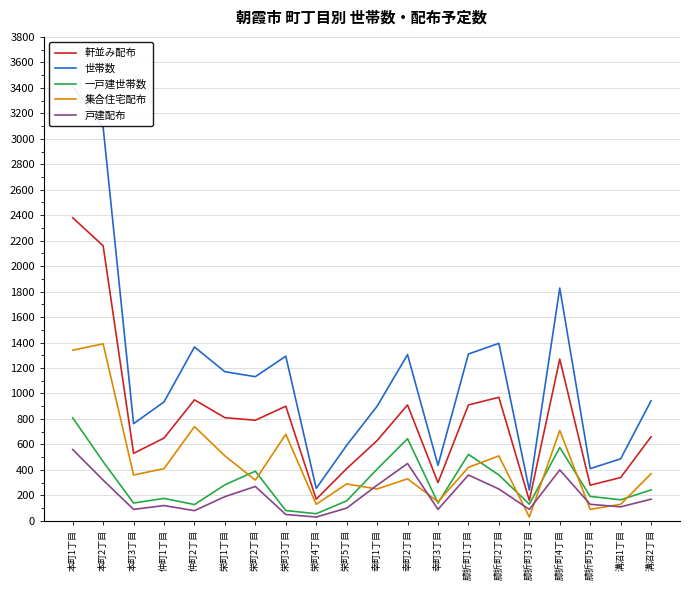

What is the minimum value shown in the chart?

30